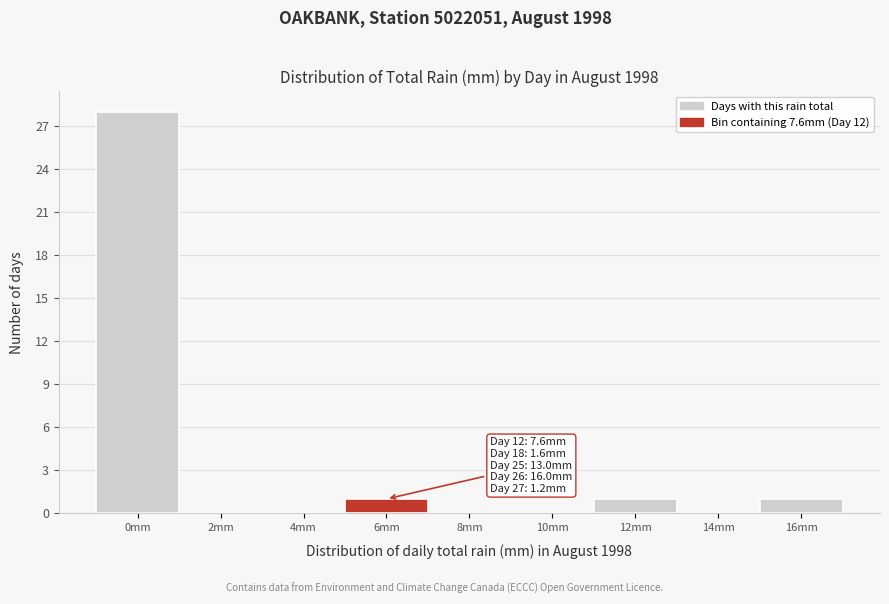

Reading left to right, what are all the values shown in this chart?

0mm=28	2mm=0	4mm=0	6mm=1	8mm=0	10mm=0	12mm=1	14mm=0	16mm=1